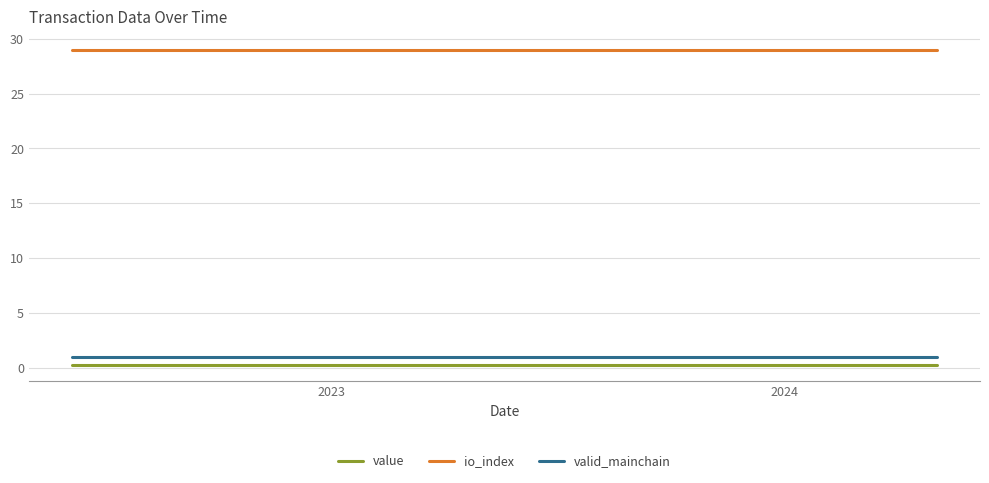

How many distinct data groups are displayed?

3